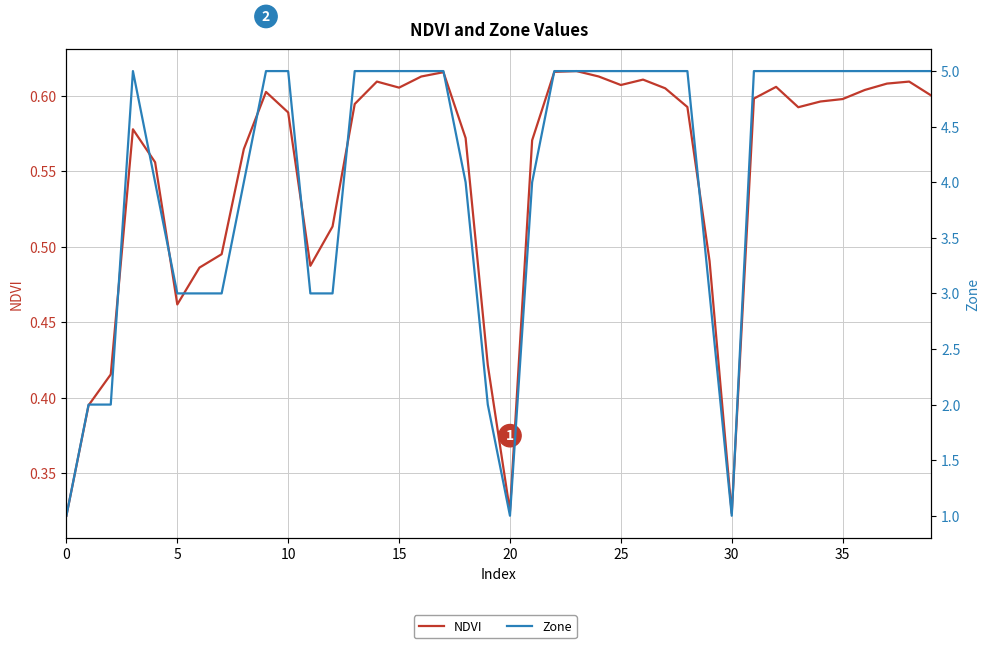

What is the sum of all Zone values?

163.0